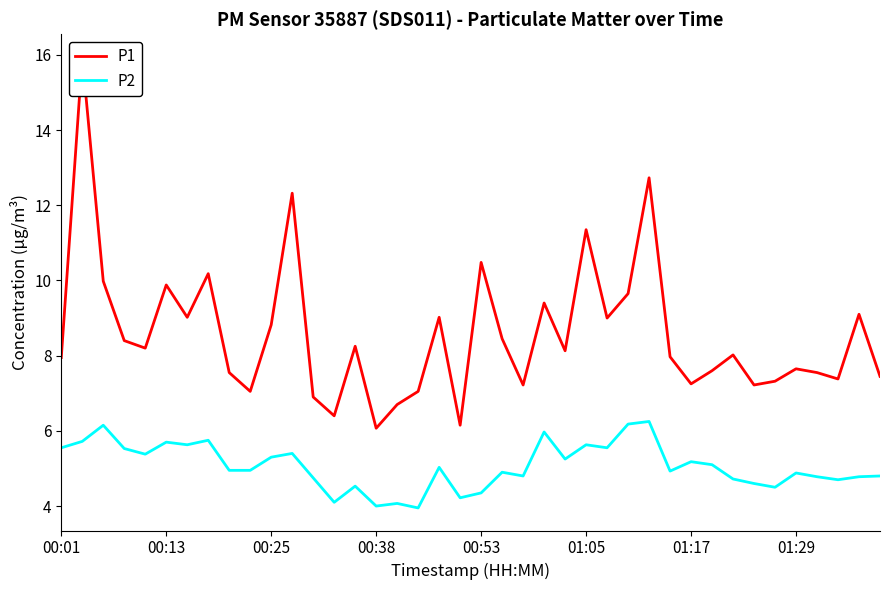

Rank the series by their average value, from lowest to highest.

P2, P1